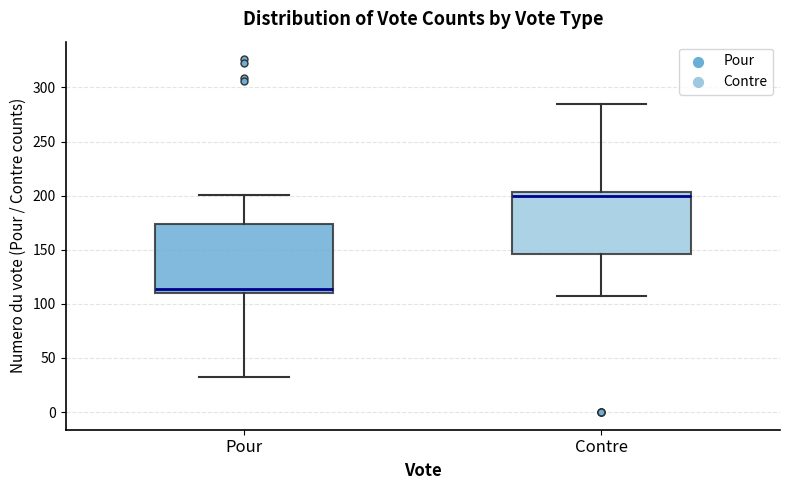

Which box is the tallest, from its lower edge to its upper edge?

Pour